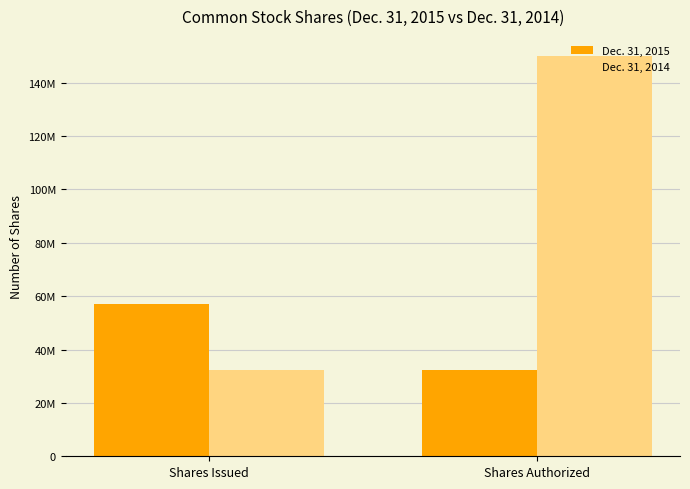

Between Shares Issued and Shares Authorized, which series saw the biggest shift?

Dec. 31, 2014